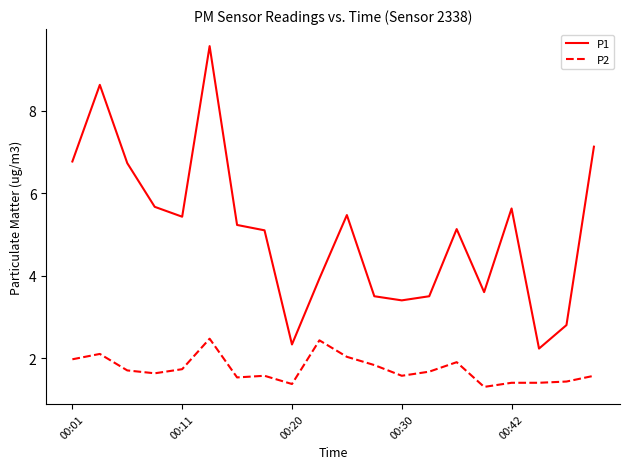

What is the smallest value displayed?

1.3